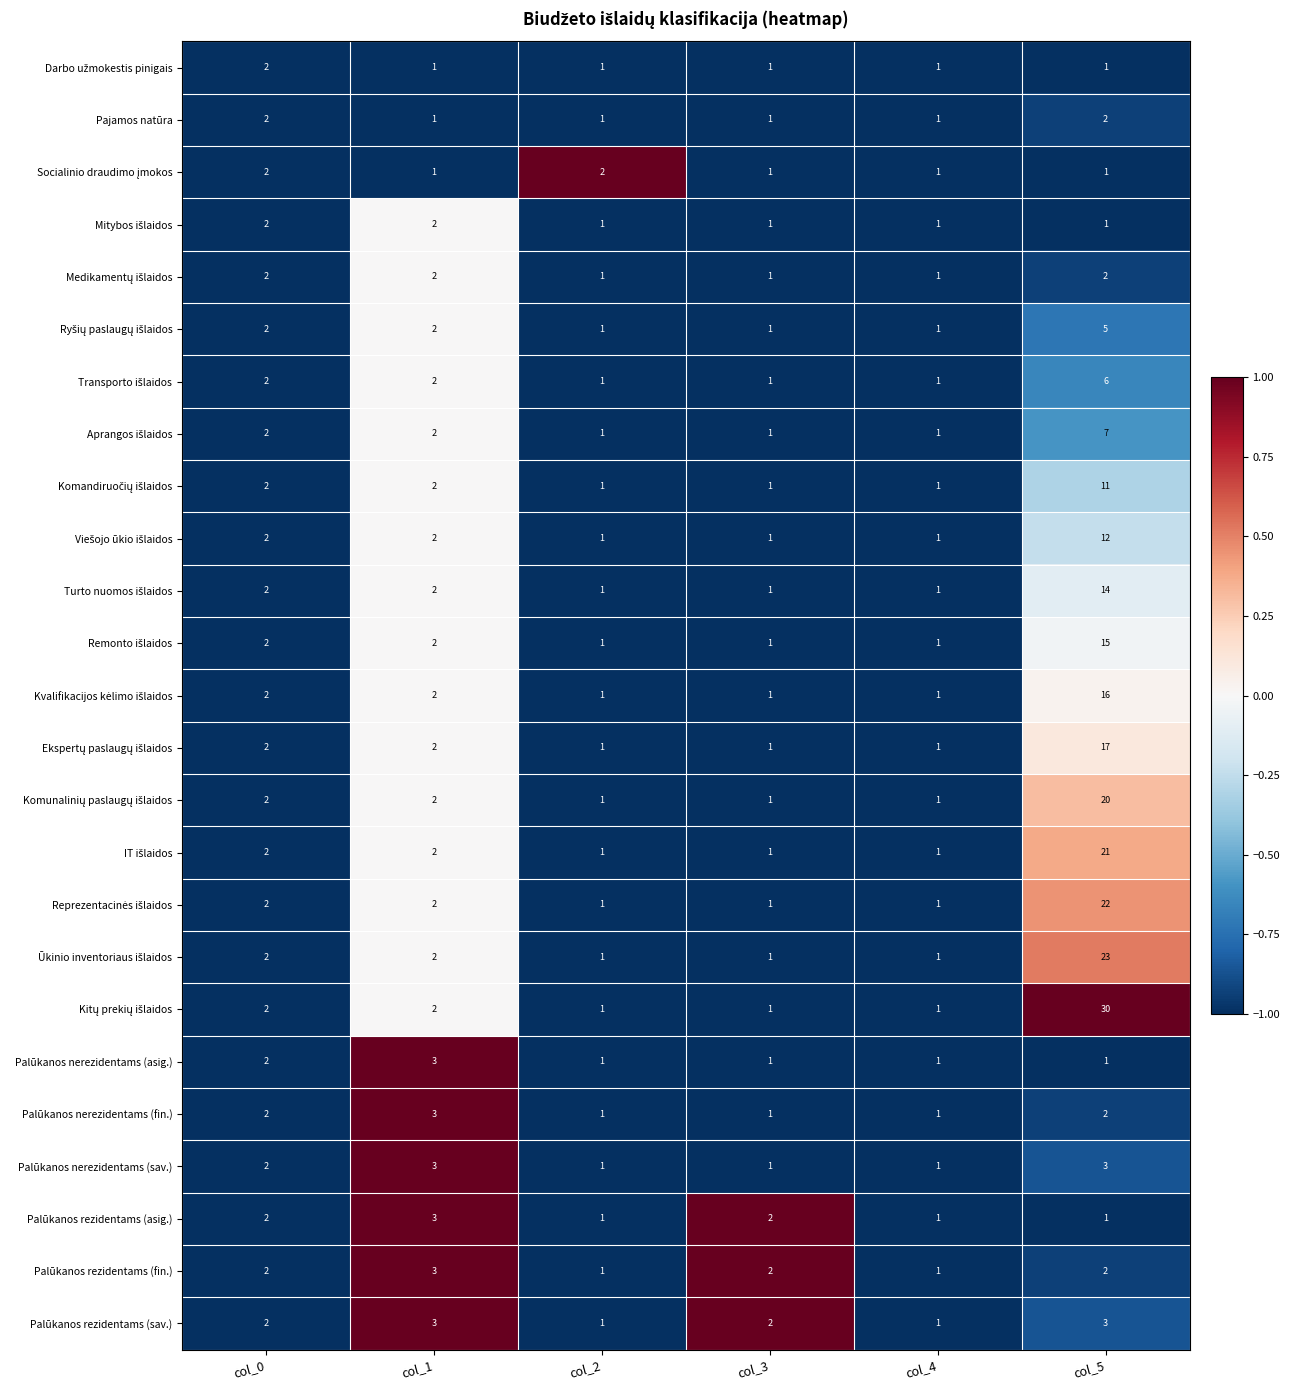

How many Palūkanos rezidentams (asig.) values are between 1 and 2?

5